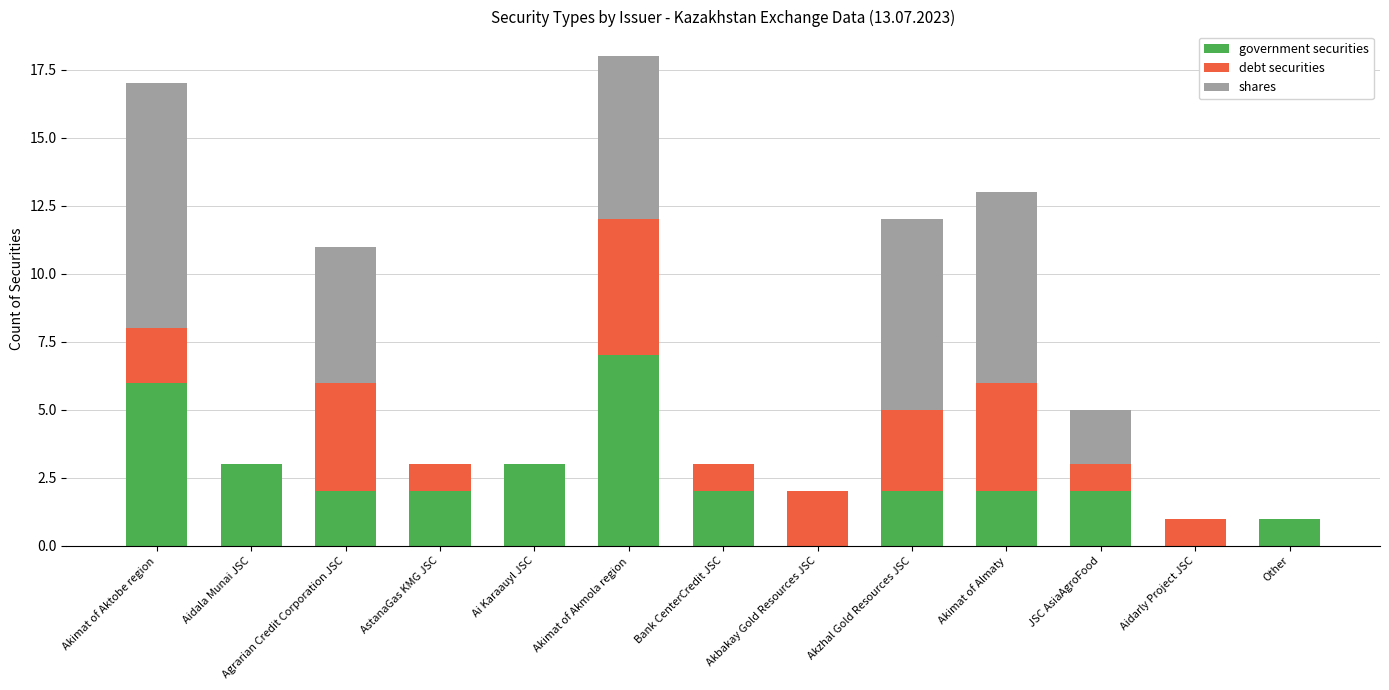

What are all the series names shown in the legend?

government securities, debt securities, shares